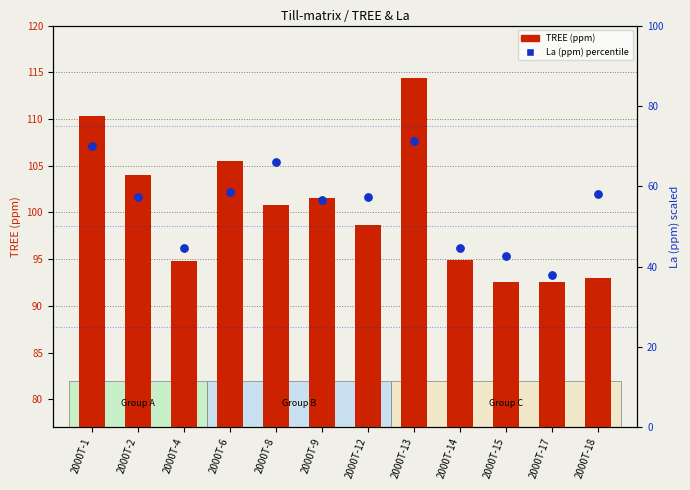

Which series contains the highest Y value?

TREE (ppm)